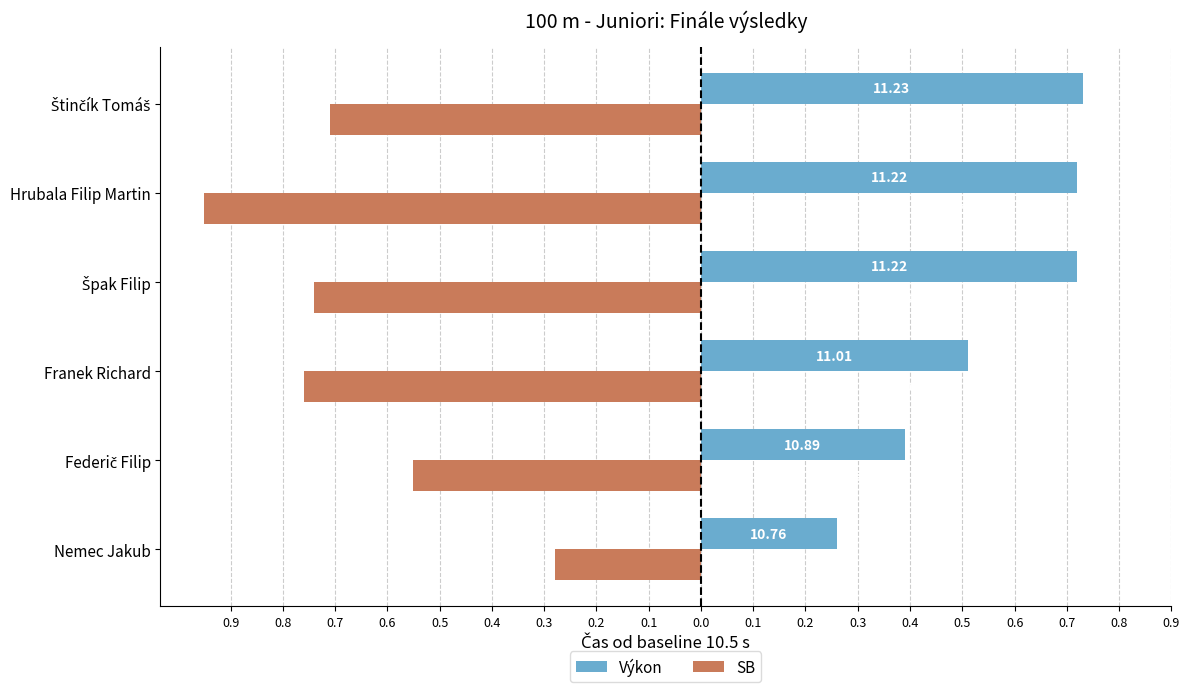

What are all the series names shown in the legend?

Výkon, SB